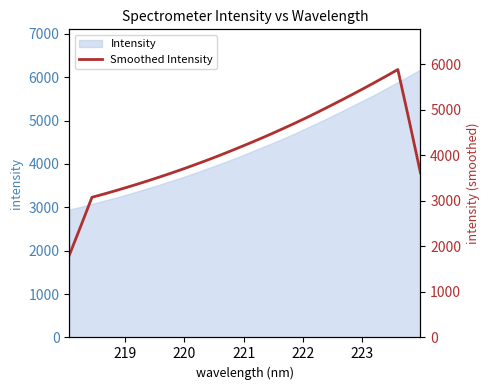

Does the chart display data point markers on the line(s)?

No